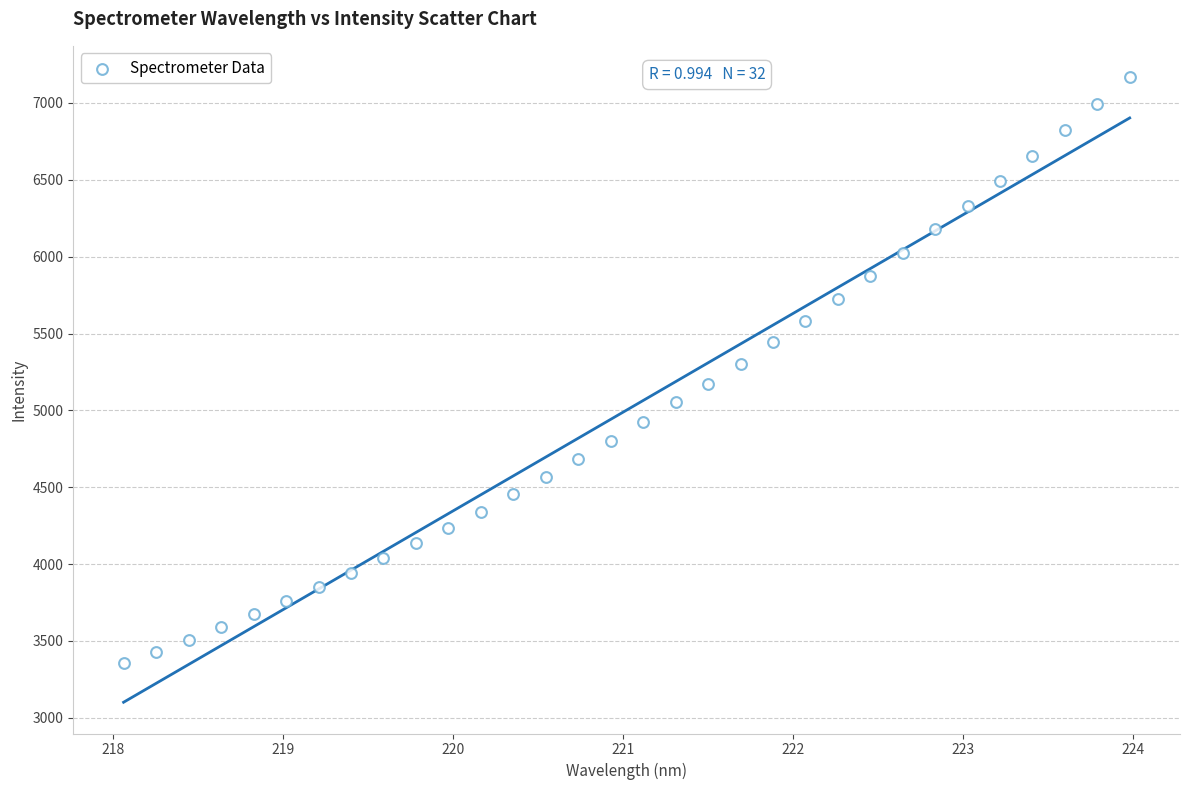

What is the range of Y values (max minus min)?

3813.5